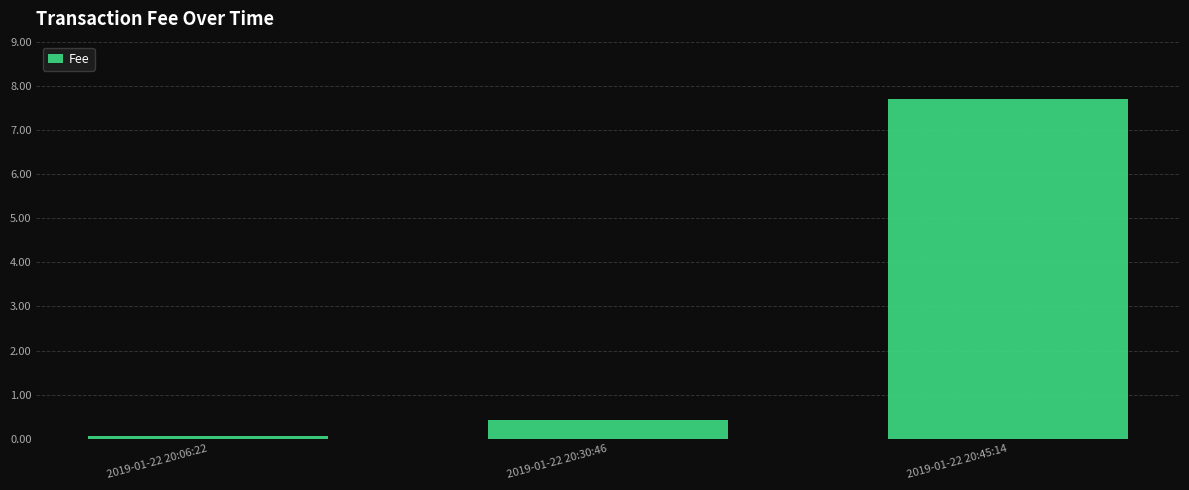

What is the label of the 3rd bar from the left?

2019-01-22 20:45:14